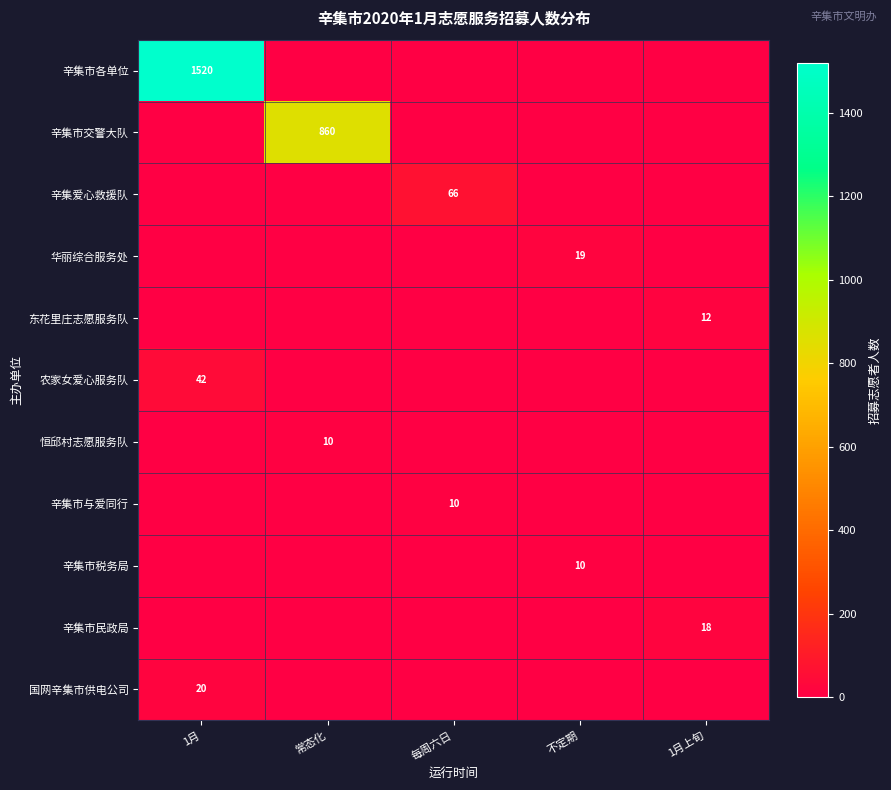

The 辛集市与爱同行 series shows 10 at 每周六日. True or false?

True